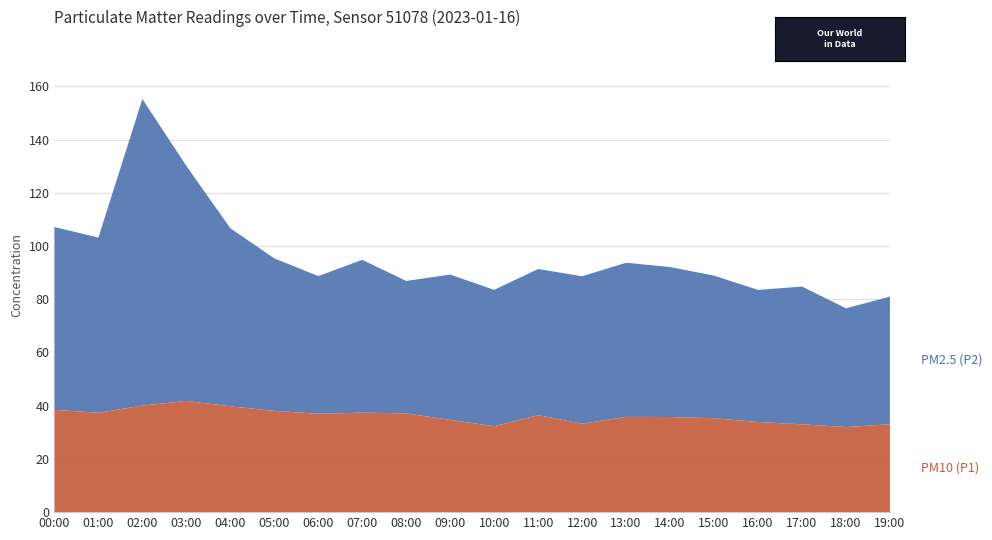

What is the total value across all series at 02:00?

155.2